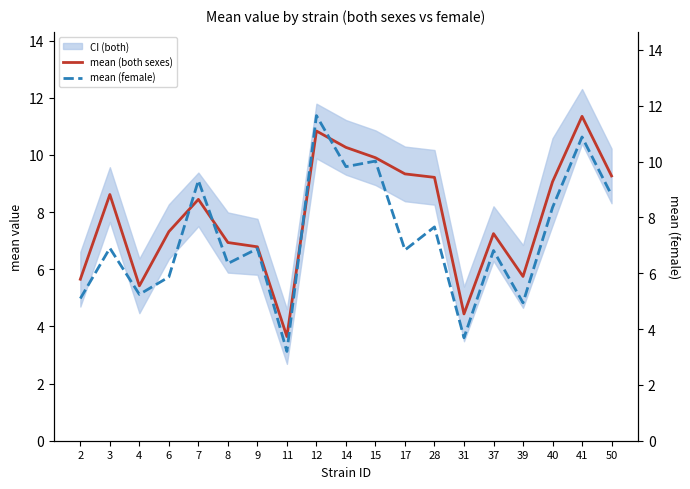

Reading left to right, list all the values displayed in this chart.

mean (both sexes): 5.7	8.6	5.4	7.3	8.4	6.9	6.8	3.6	10.8	10.3	9.9	9.3	9.2	4.4	7.2	5.7	9.1	11.4	9.3
mean (female): 5.1	6.9	5.2	5.9	9.3	6.3	6.9	3.2	11.6	9.8	10.0	6.8	7.7	3.7	6.8	4.9	8.4	10.9	8.8